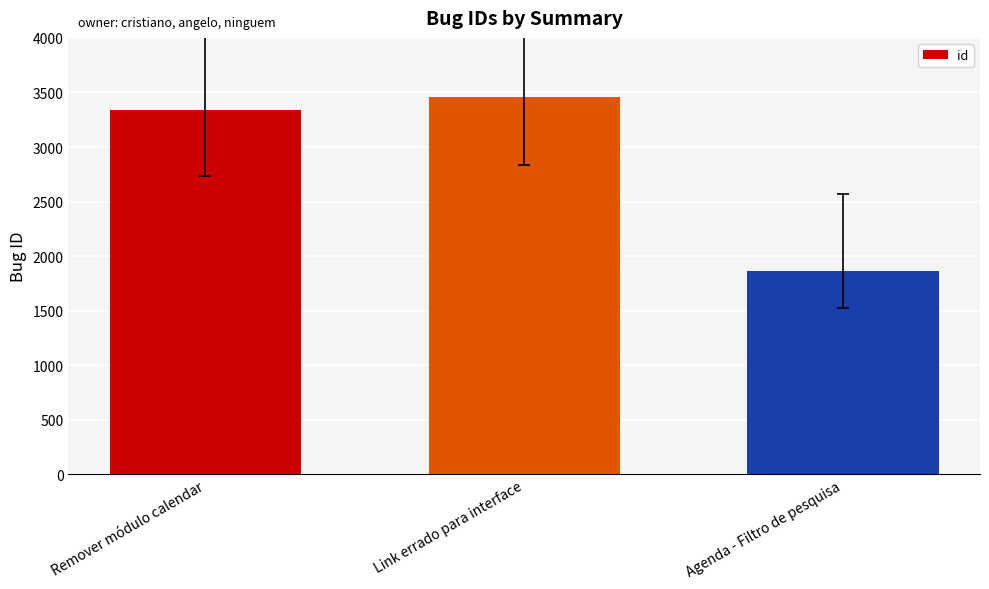

Does the chart contain stacked bars?

No